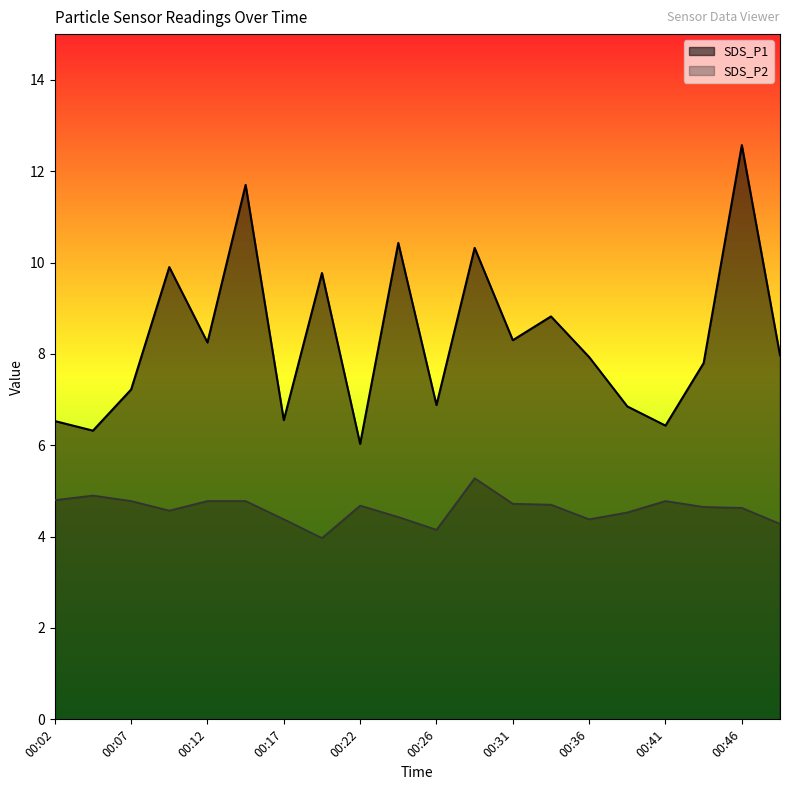

Is the value of SDS_P2 at 00:17 greater than the value of SDS_P1 at 00:31?

No